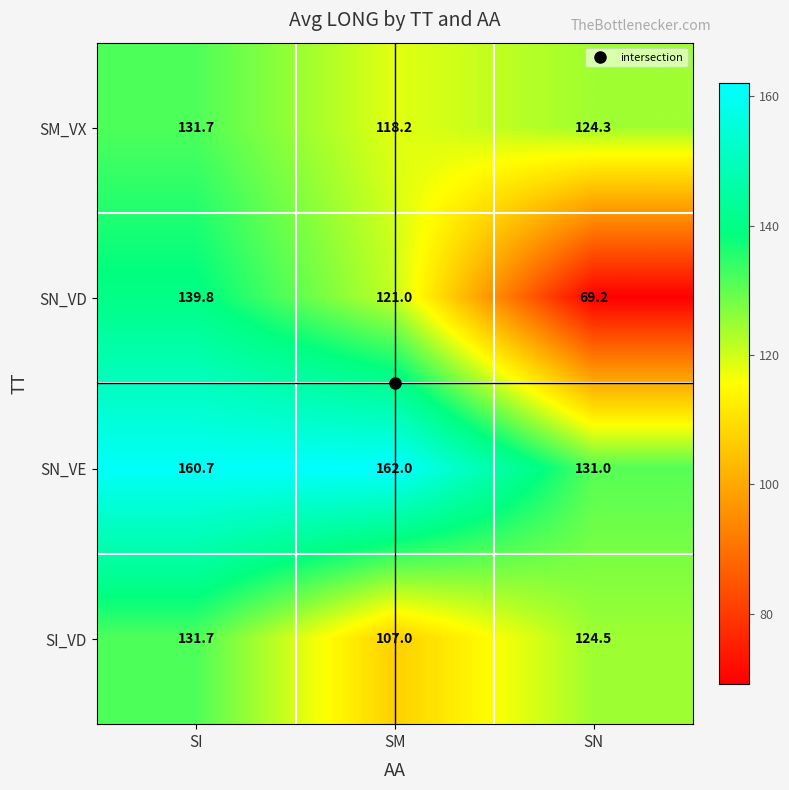

Between SI and SM, which series saw the biggest shift?

SI_VD